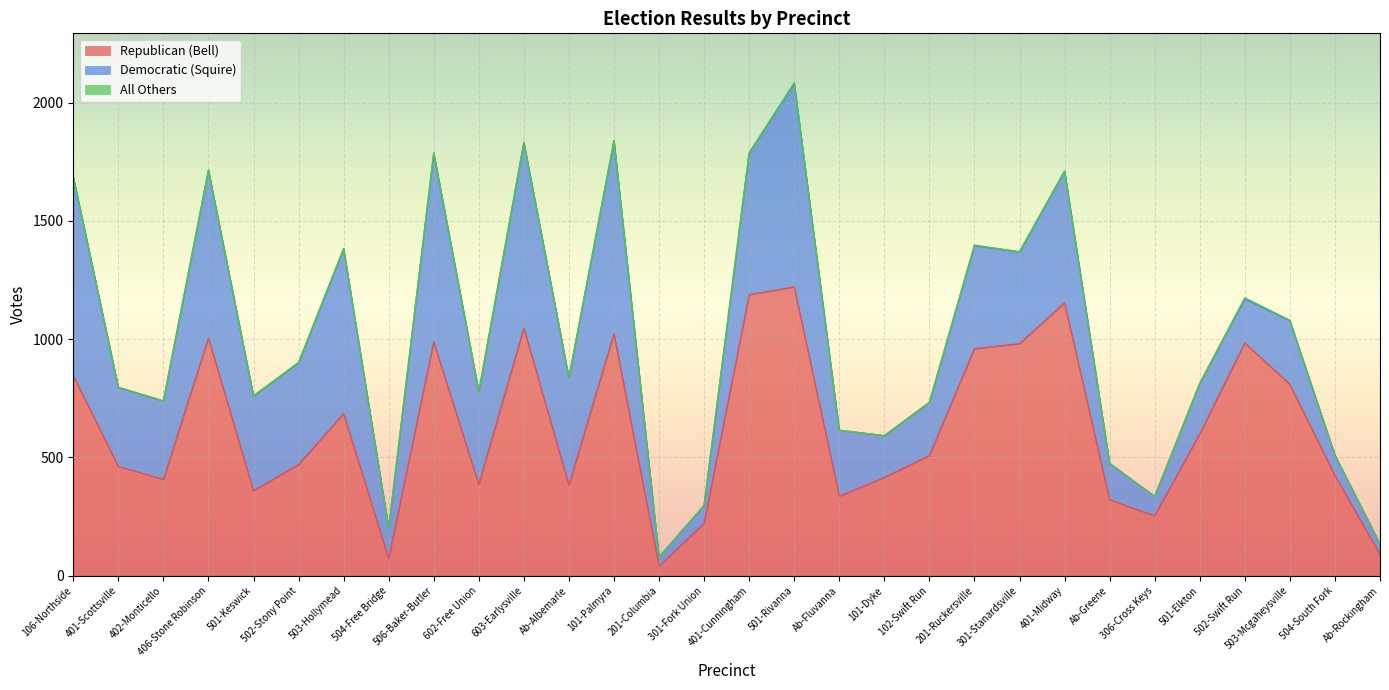

How many data points in All Others are less than 1?

15